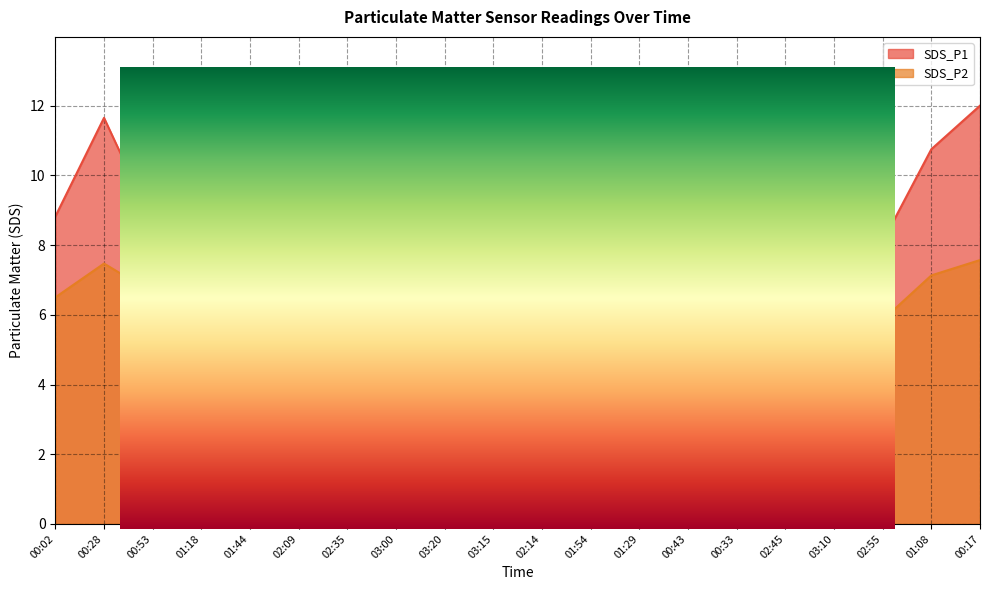

What is the highest value of the SDS_P1 series?

12.2